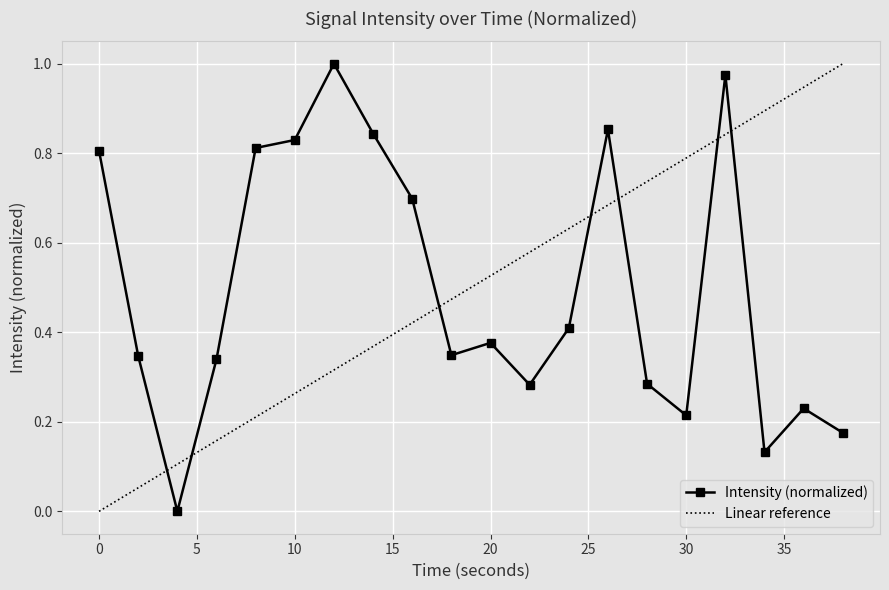

What is the change in value from 18 to 32?

+0.6